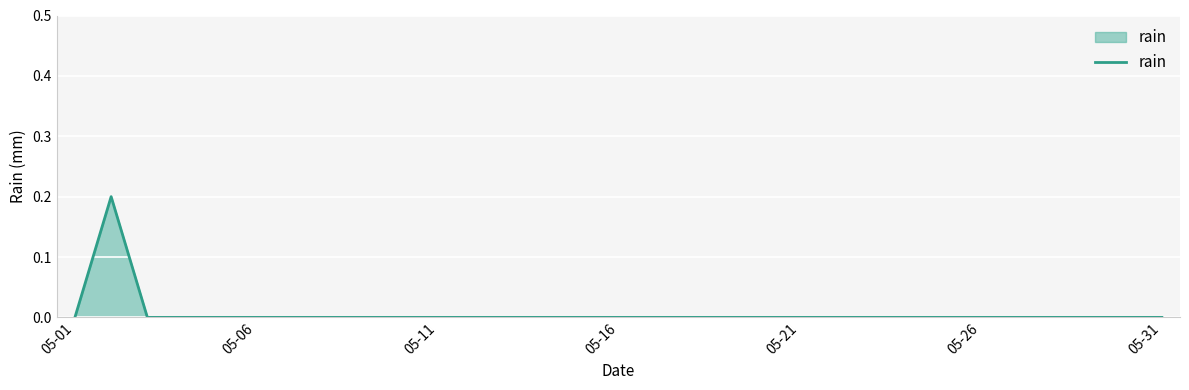

The chart shows a value of 0.1 at 05-06. True or false?

False